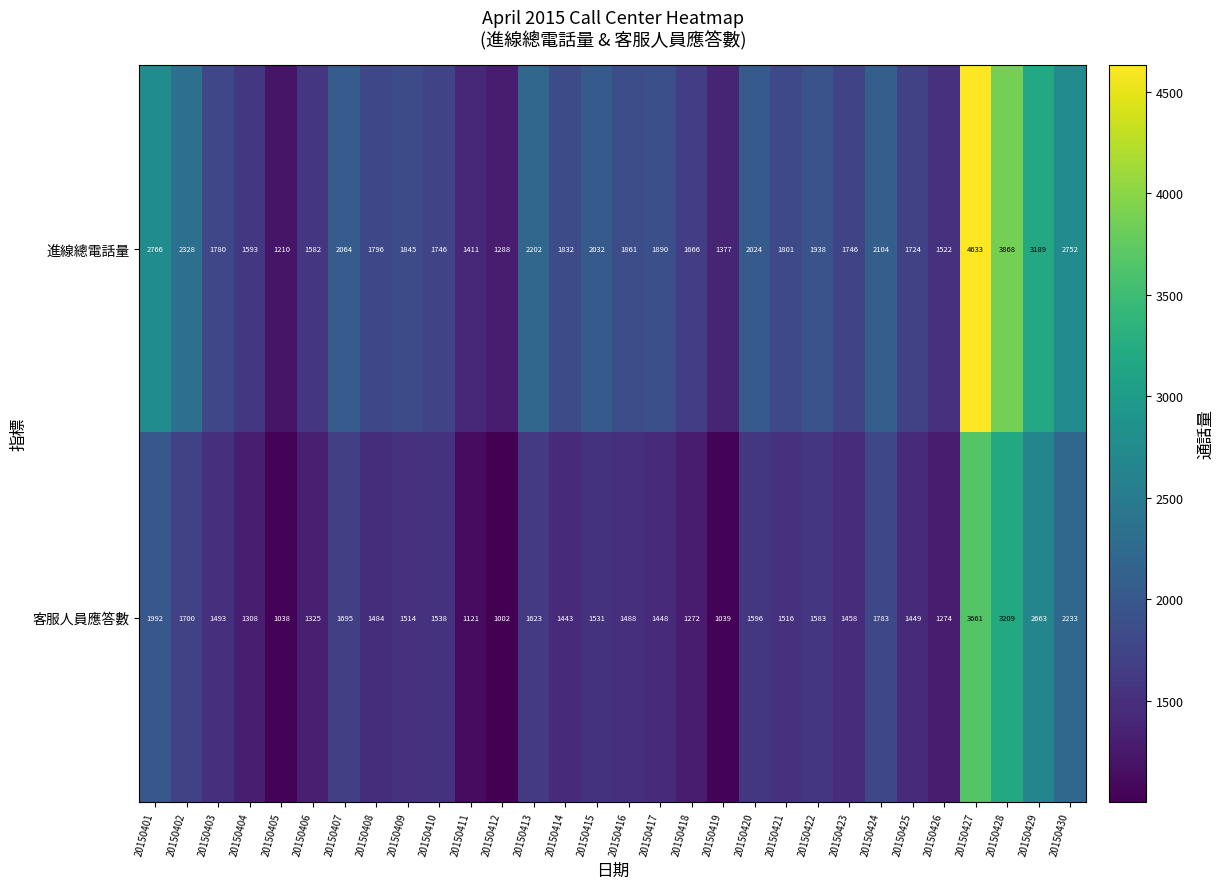

Which series has the largest total across all categories?

進線總電話量